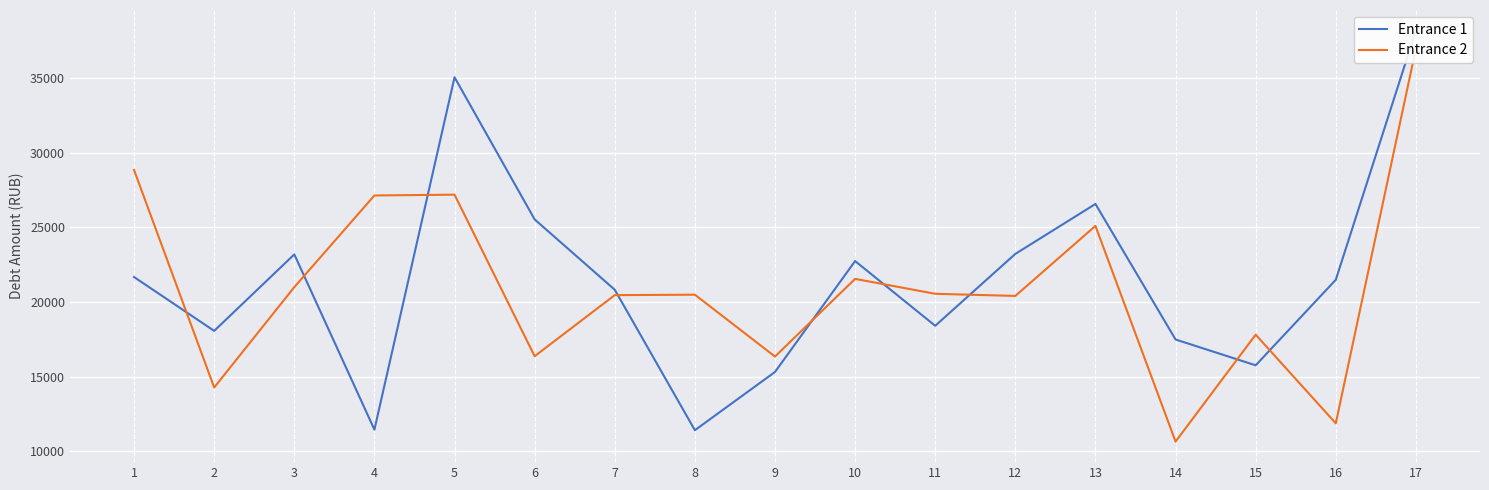

After their last crossing, which series has the higher values: Entrance 1 or Entrance 2?

Entrance 1